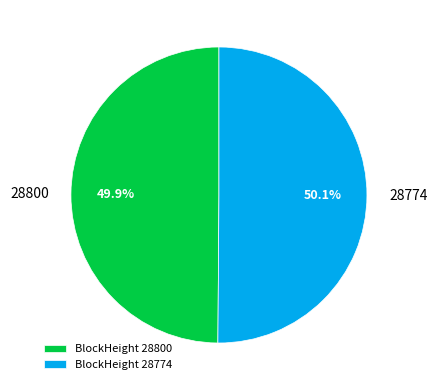

Combined, what portion of the pie is 28774 and 28800?

100.0%